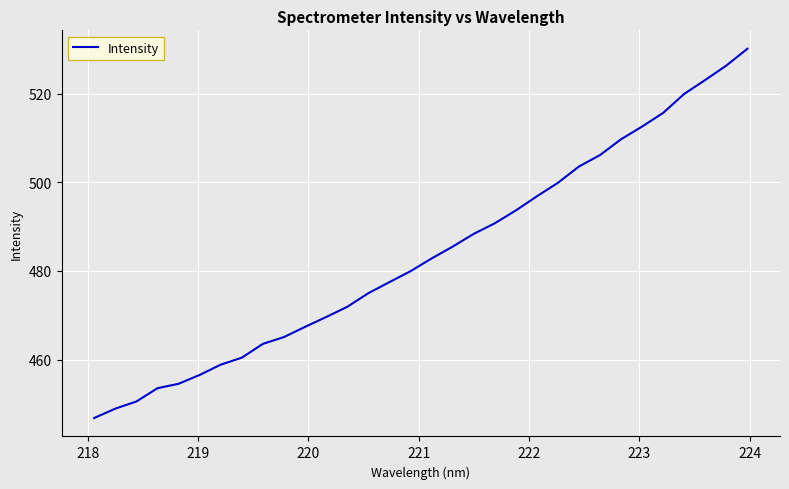

True or false: there are more than 0 points higher than both neighbors.

False